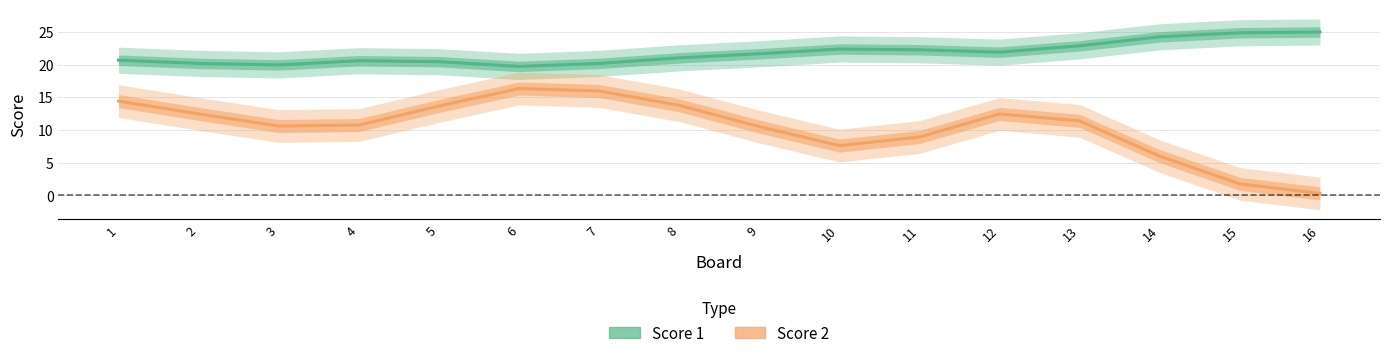

Where is Score 1 nearest to the value 22?

12